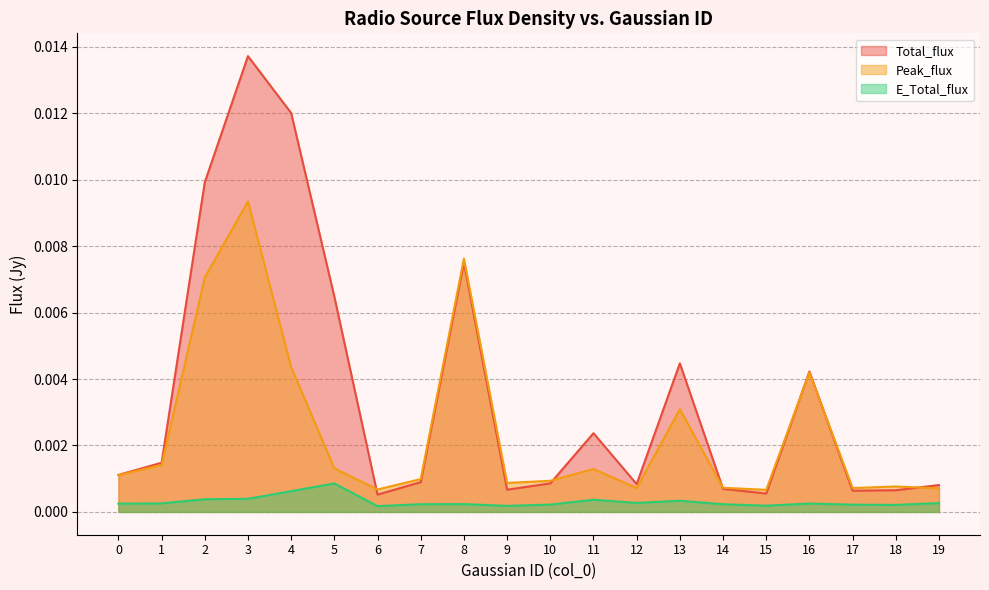

How many interior local peaks does the Peak_flux series have?

6